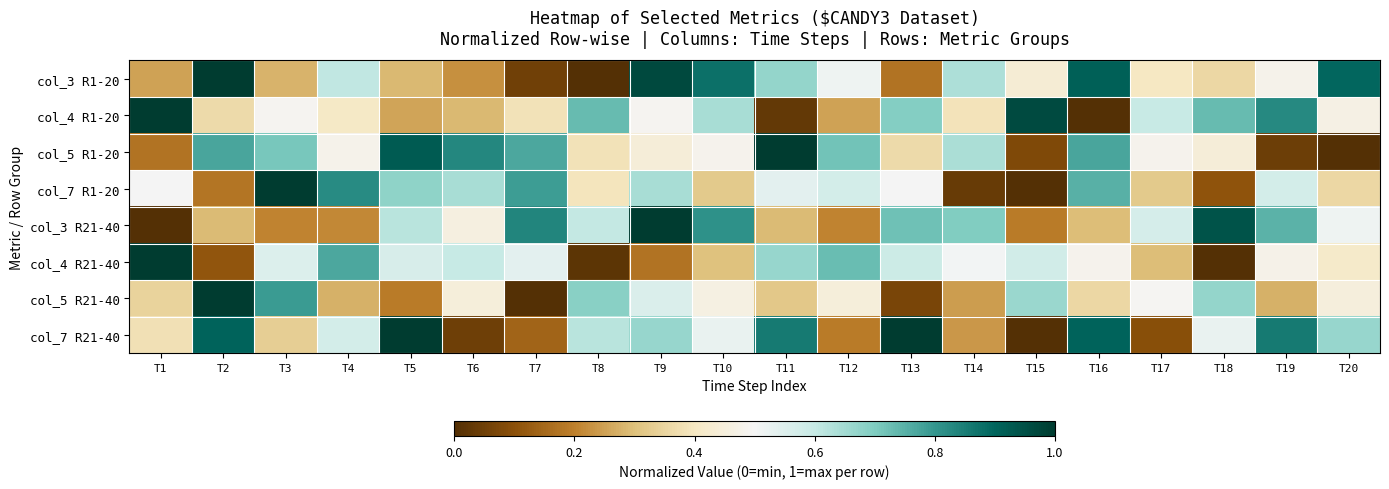

Reading right to left, list all the values displayed in this chart.

col_3 R1-20: T20=0.9	T19=0.5	T18=0.4	T17=0.4	T16=0.9	T15=0.4	T14=0.6	T13=0.2	T12=0.5	T11=0.7	T10=0.9	T9=1.0	T8=0.0	T7=0.1	T6=0.2	T5=0.3	T4=0.6	T3=0.3	T2=1.0	T1=0.3
col_4 R1-20: T20=0.5	T19=0.8	T18=0.7	T17=0.6	T16=0.0	T15=1.0	T14=0.4	T13=0.7	T12=0.3	T11=0.0	T10=0.6	T9=0.5	T8=0.7	T7=0.4	T6=0.3	T5=0.3	T4=0.4	T3=0.5	T2=0.4	T1=1.0
col_5 R1-20: T20=0.0	T19=0.0	T18=0.4	T17=0.5	T16=0.8	T15=0.1	T14=0.6	T13=0.4	T12=0.7	T11=1.0	T10=0.5	T9=0.4	T8=0.4	T7=0.8	T6=0.8	T5=0.9	T4=0.5	T3=0.7	T2=0.8	T1=0.2
col_7 R1-20: T20=0.4	T19=0.6	T18=0.1	T17=0.3	T16=0.8	T15=0.0	T14=0.0	T13=0.5	T12=0.6	T11=0.5	T10=0.3	T9=0.6	T8=0.4	T7=0.8	T6=0.6	T5=0.7	T4=0.8	T3=1.0	T2=0.2	T1=0.5
col_3 R21-40: T20=0.5	T19=0.7	T18=0.9	T17=0.6	T16=0.3	T15=0.2	T14=0.7	T13=0.7	T12=0.2	T11=0.3	T10=0.8	T9=1.0	T8=0.6	T7=0.8	T6=0.5	T5=0.6	T4=0.2	T3=0.2	T2=0.3	T1=0.0
col_4 R21-40: T20=0.4	T19=0.5	T18=0.0	T17=0.3	T16=0.5	T15=0.6	T14=0.5	T13=0.6	T12=0.7	T11=0.7	T10=0.3	T9=0.2	T8=0.0	T7=0.5	T6=0.6	T5=0.6	T4=0.8	T3=0.6	T2=0.1	T1=1.0
col_5 R21-40: T20=0.5	T19=0.3	T18=0.7	T17=0.5	T16=0.4	T15=0.7	T14=0.2	T13=0.1	T12=0.4	T11=0.3	T10=0.5	T9=0.6	T8=0.7	T7=0.0	T6=0.4	T5=0.2	T4=0.3	T3=0.8	T2=1.0	T1=0.3
col_7 R21-40: T20=0.7	T19=0.9	T18=0.5	T17=0.1	T16=0.9	T15=0.0	T14=0.2	T13=1.0	T12=0.2	T11=0.9	T10=0.5	T9=0.7	T8=0.6	T7=0.1	T6=0.0	T5=1.0	T4=0.6	T3=0.3	T2=0.9	T1=0.4